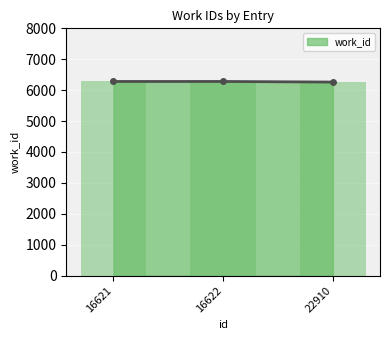

What is the greatest value displayed?

6281